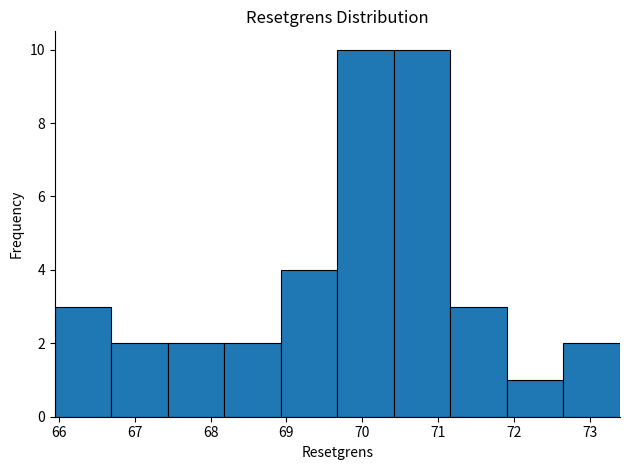

Reading left to right, transcribe this chart: for each bar, give the range it covers on the x-axis and its height. Neither the bar edges nor the heights are printed on the chart, so give them approximately, as read against the axes.

65.9 to 66.7: 3
66.7 to 67.4: 2
67.4 to 68.2: 2
68.2 to 68.9: 2
68.9 to 69.7: 4
69.7 to 70.4: 10
70.4 to 71.2: 10
71.2 to 71.9: 3
71.9 to 72.7: 1
72.7 to 73.4: 2